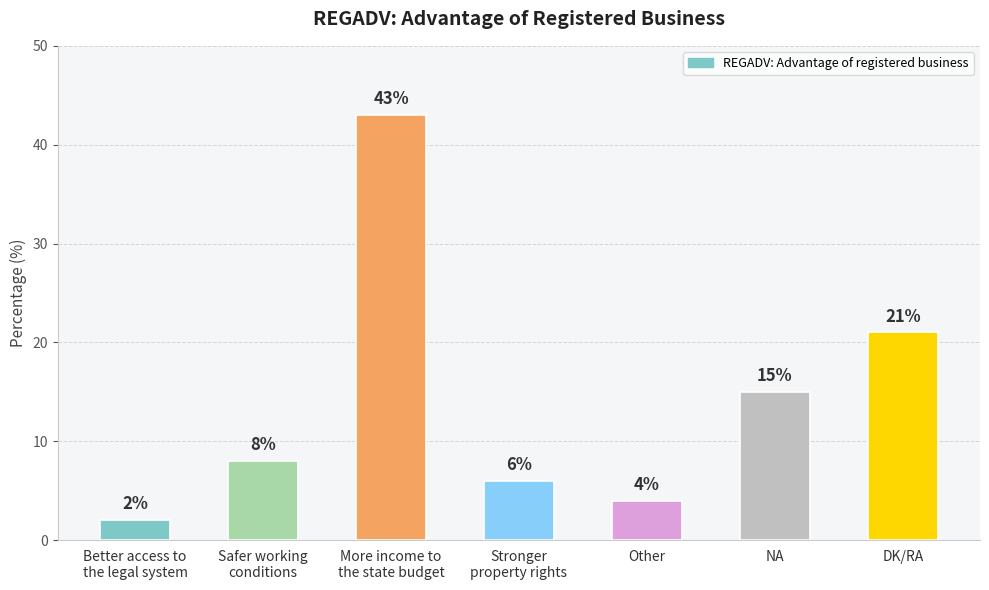

What is the difference between the second highest and minimum values?

19